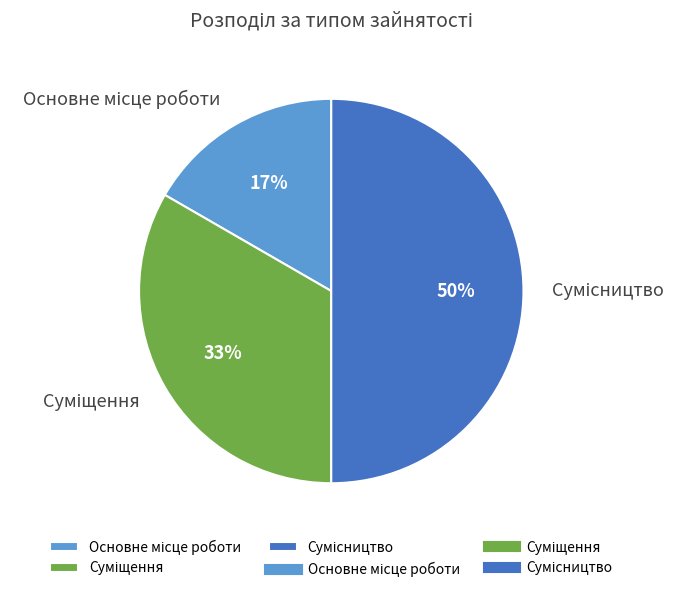

To the nearest percent, what is the difference between the largest and smallest slice percentages?

33%